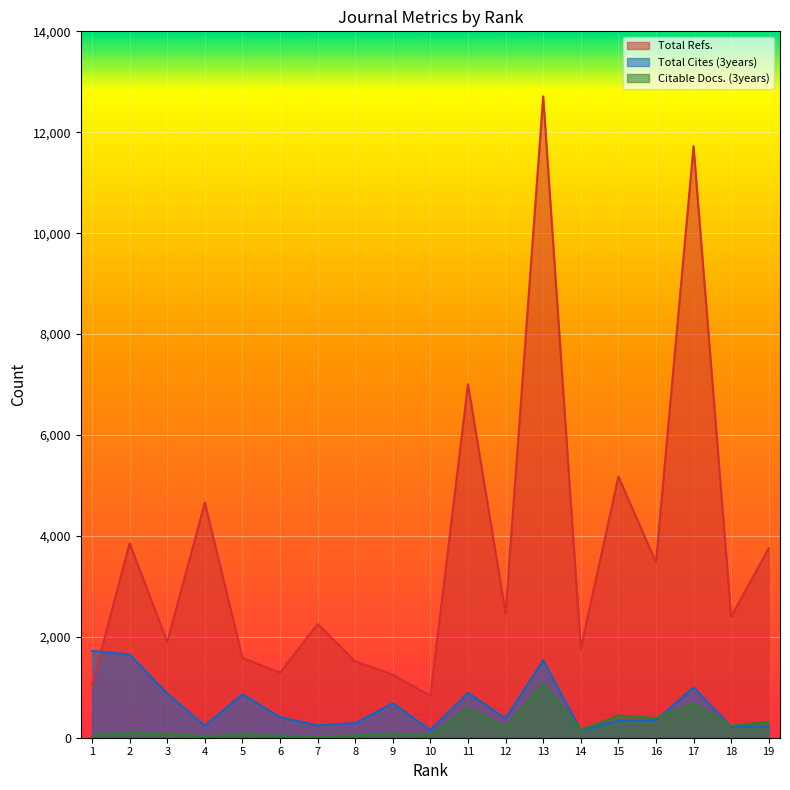

Reading right to left, extract all data points from this chart.

Total Refs.: 19=3756	18=2397	17=11723	16=3478	15=5176	14=1766	13=12711	12=2468	11=7006	10=830	9=1249	8=1513	7=2253	6=1290	5=1583	4=4660	3=1894	2=3855	1=1045
Total Cites (3years): 19=230	18=211	17=998	16=343	15=340	14=141	13=1536	12=383	11=889	10=151	9=682	8=289	7=246	6=405	5=863	4=237	3=875	2=1648	1=1720
Citable Docs. (3years): 19=312	18=238	17=670	16=389	15=441	14=151	13=1066	12=207	11=577	10=46	9=64	8=45	7=25	6=41	5=55	4=32	3=73	2=106	1=44